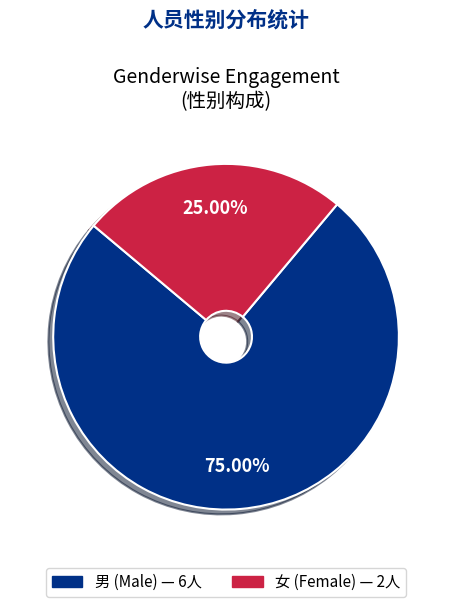

Is 女 the majority of the pie?

No